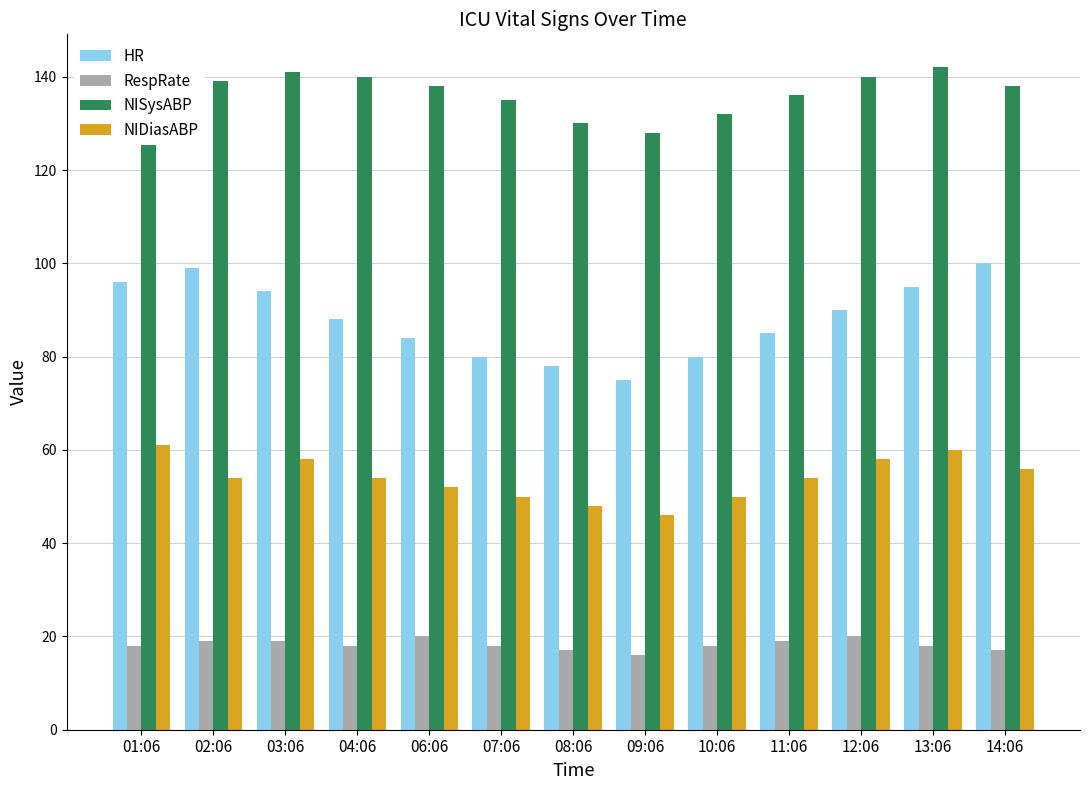

The RespRate series shows 9 at 06:06. True or false?

False